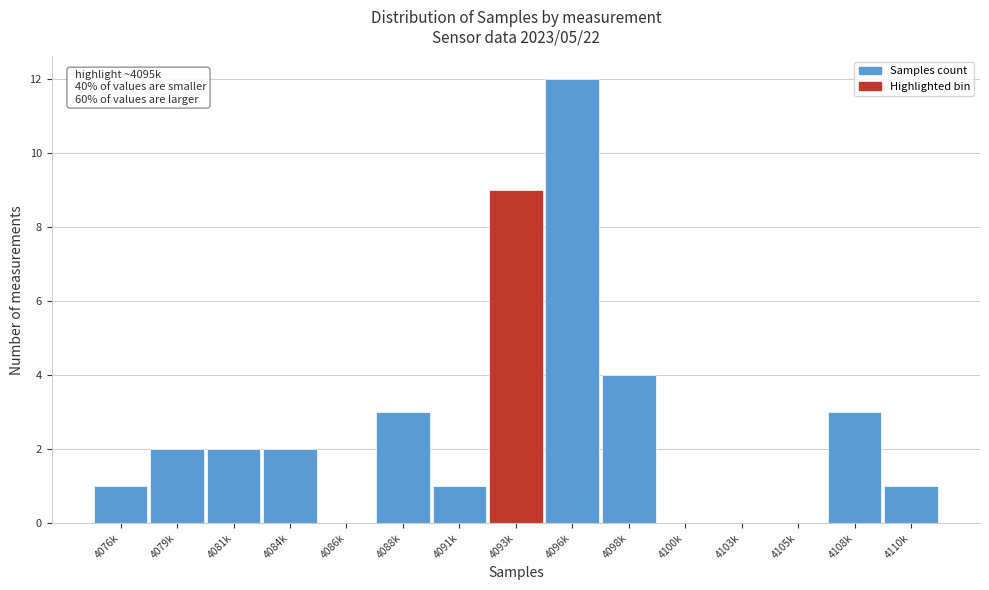

Reading left to right, extract all data points from this chart.

4076k=1	4079k=2	4081k=2	4084k=2	4086k=0	4088k=3	4091k=1	4093k=9	4096k=12	4098k=4	4100k=0	4103k=0	4105k=0	4108k=3	4110k=1